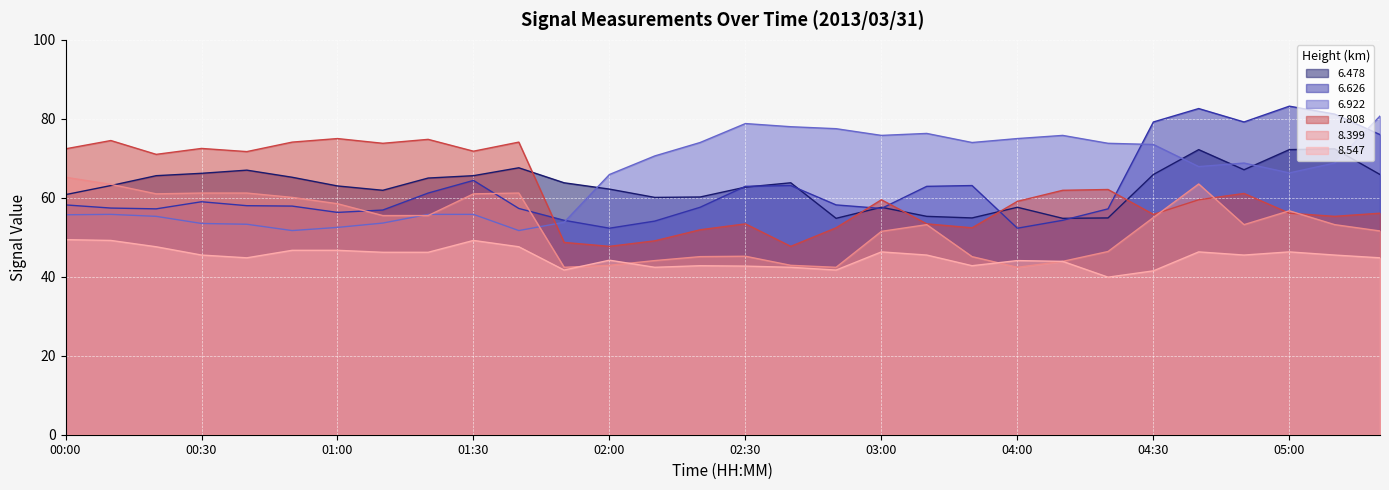

How many intersections are there between   6.922 and   8.399?

3